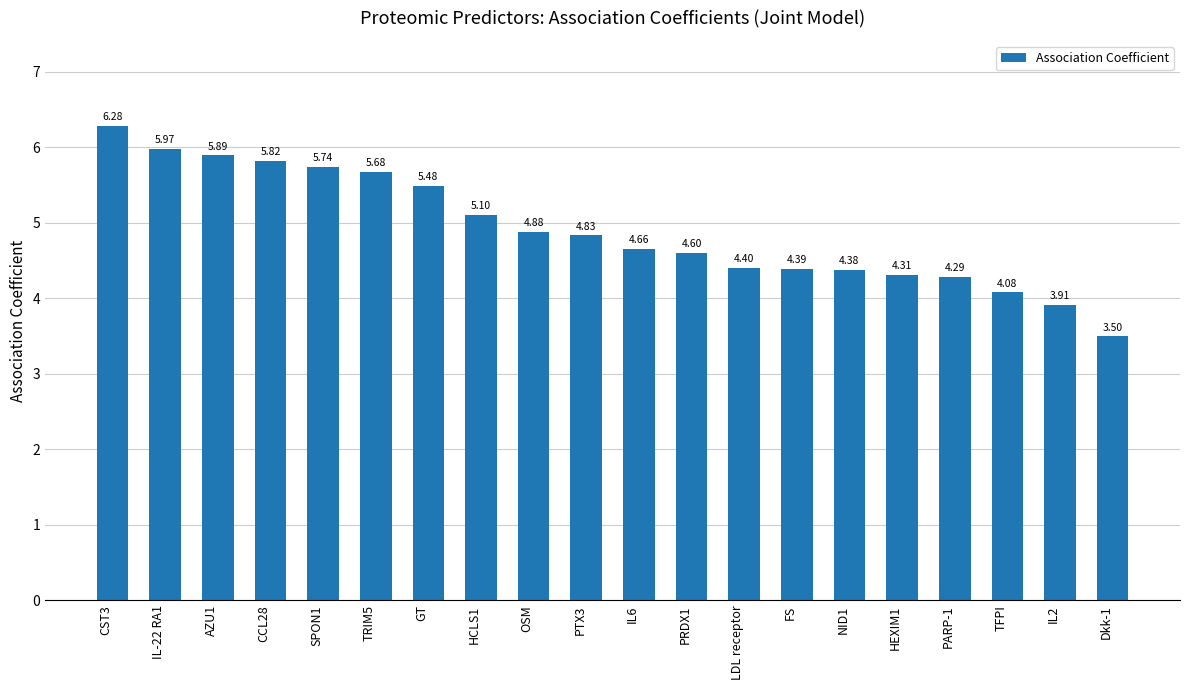

What is the label of the 16th bar from the right?

SPON1